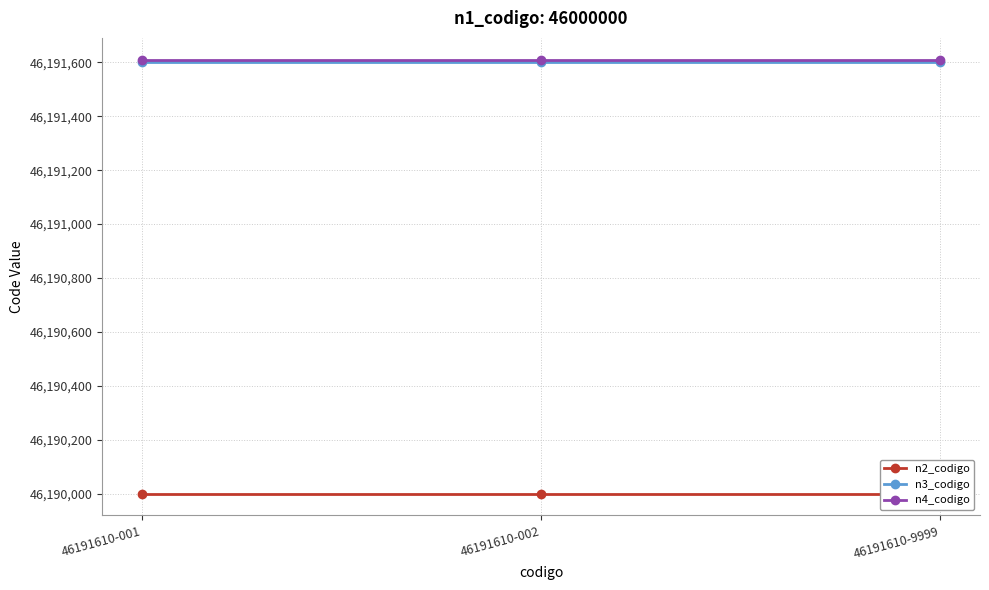

Reading left to right, what are all the values shown in this chart?

n2_codigo: 46191610-001=46190000	46191610-002=46190000	46191610-9999=46190000
n3_codigo: 46191610-001=46191600	46191610-002=46191600	46191610-9999=46191600
n4_codigo: 46191610-001=46191610	46191610-002=46191610	46191610-9999=46191610